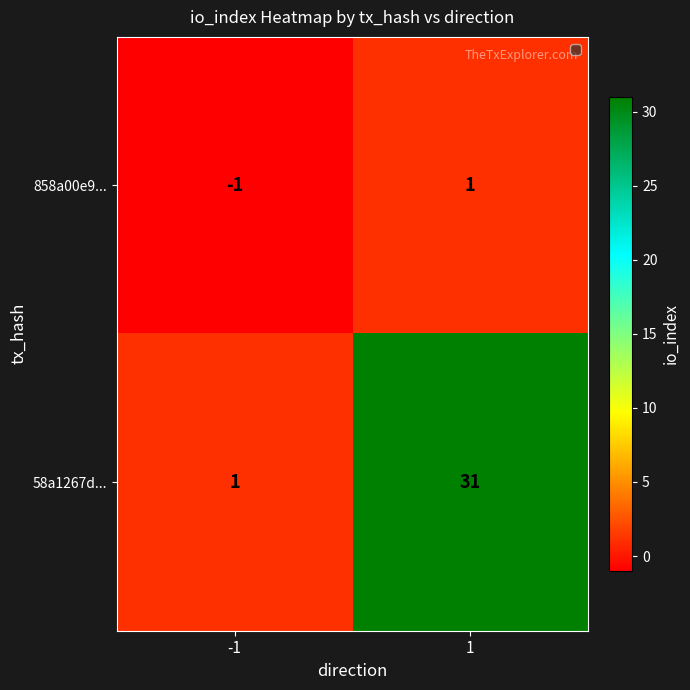

What is the average value of the 58a1267d... series?

16